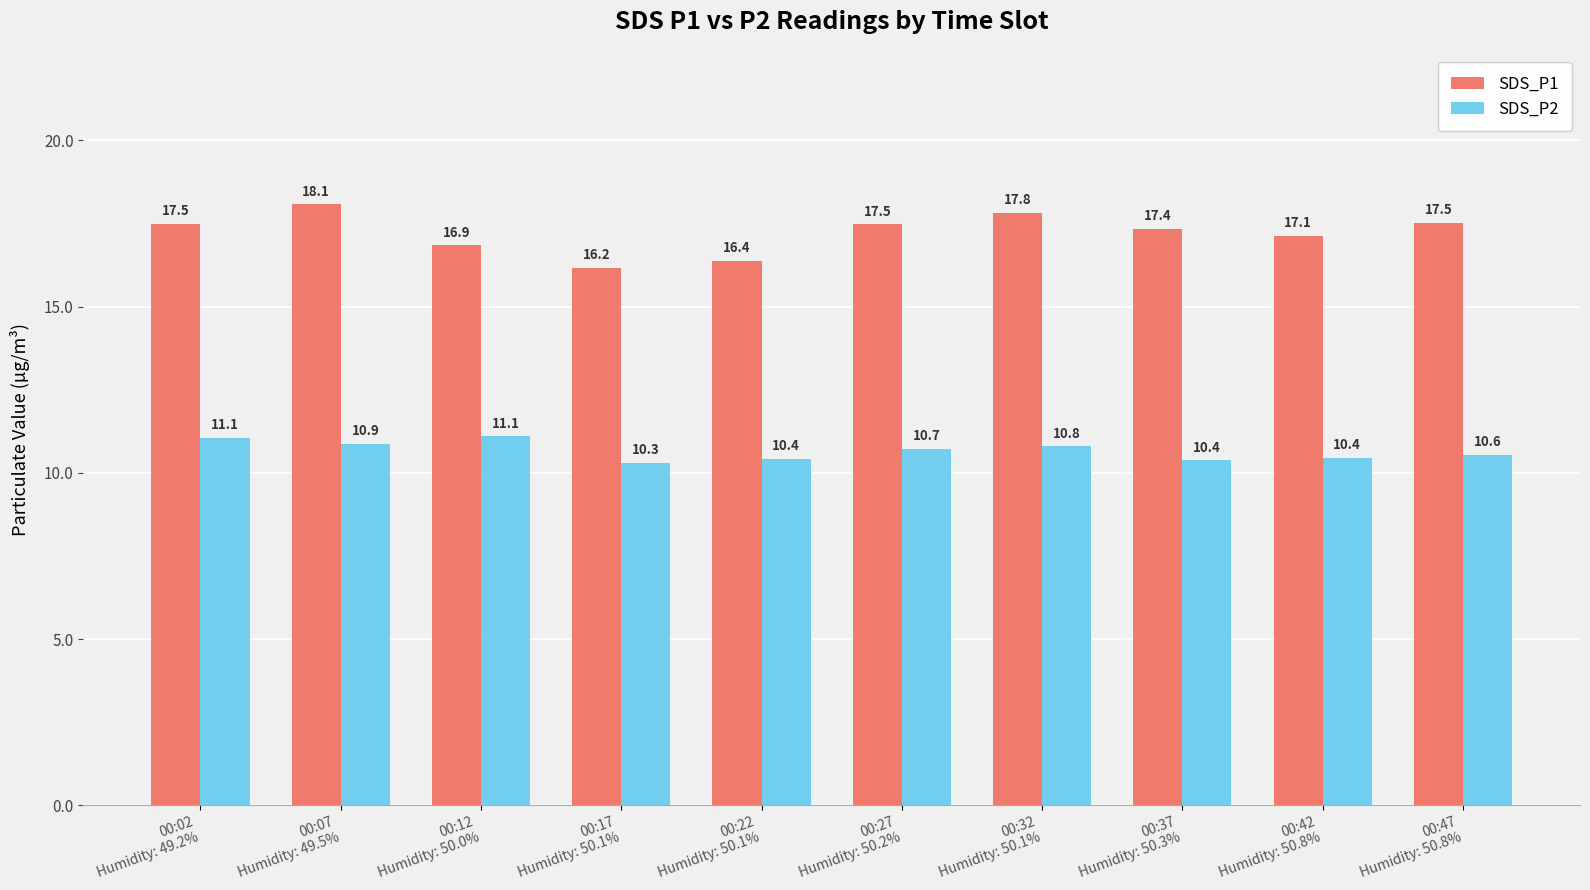

What is the sum of all SDS_P1 values?

172.3